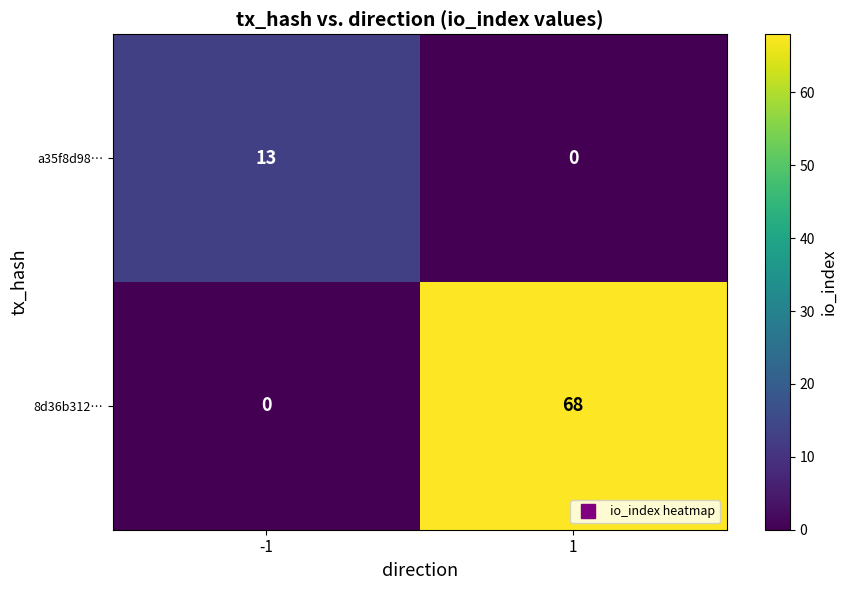

What is the average value of the 8d36b312… series?

34